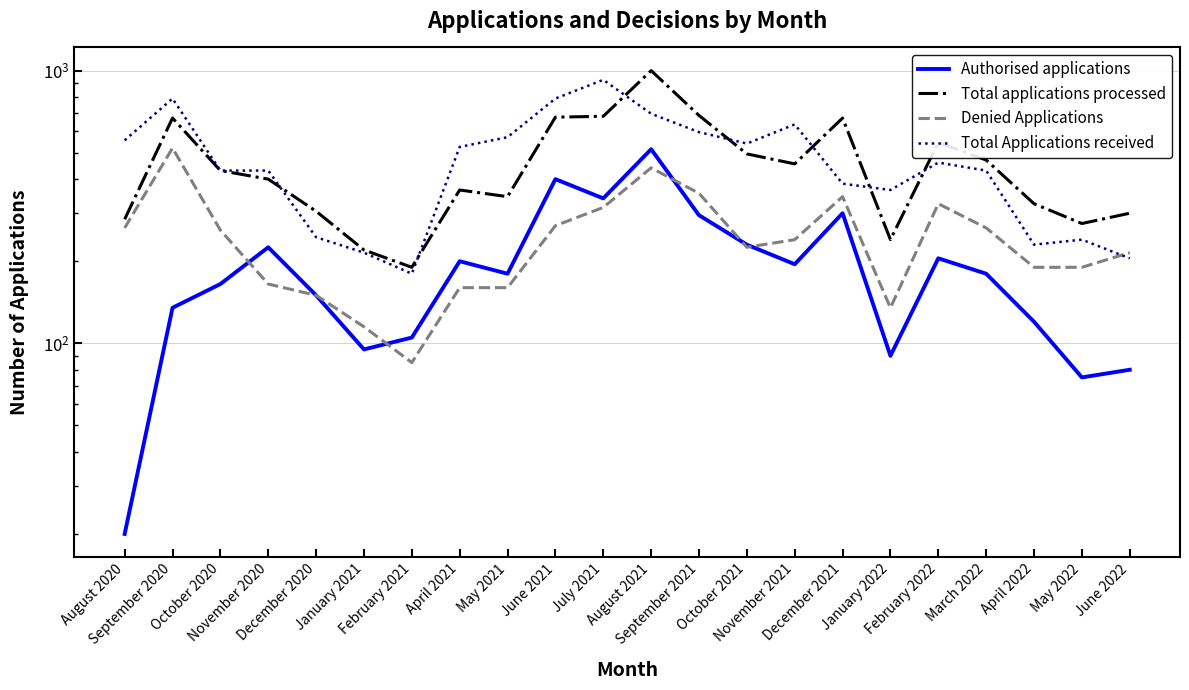

Where does the Authorised applications series first go above 180?

November 2020